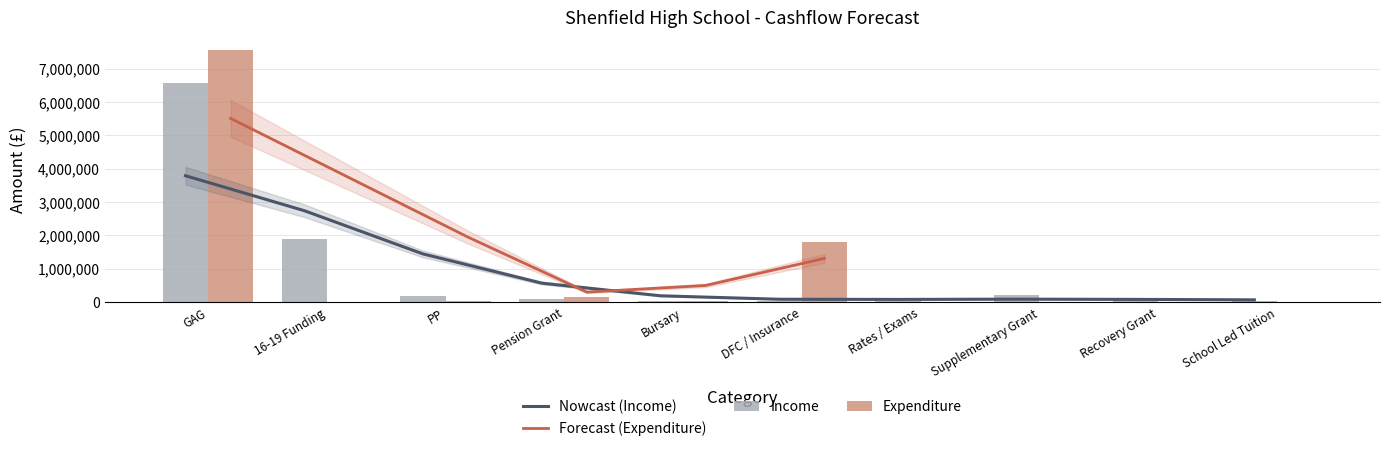

Which series has the largest total across all categories?

Expenditure